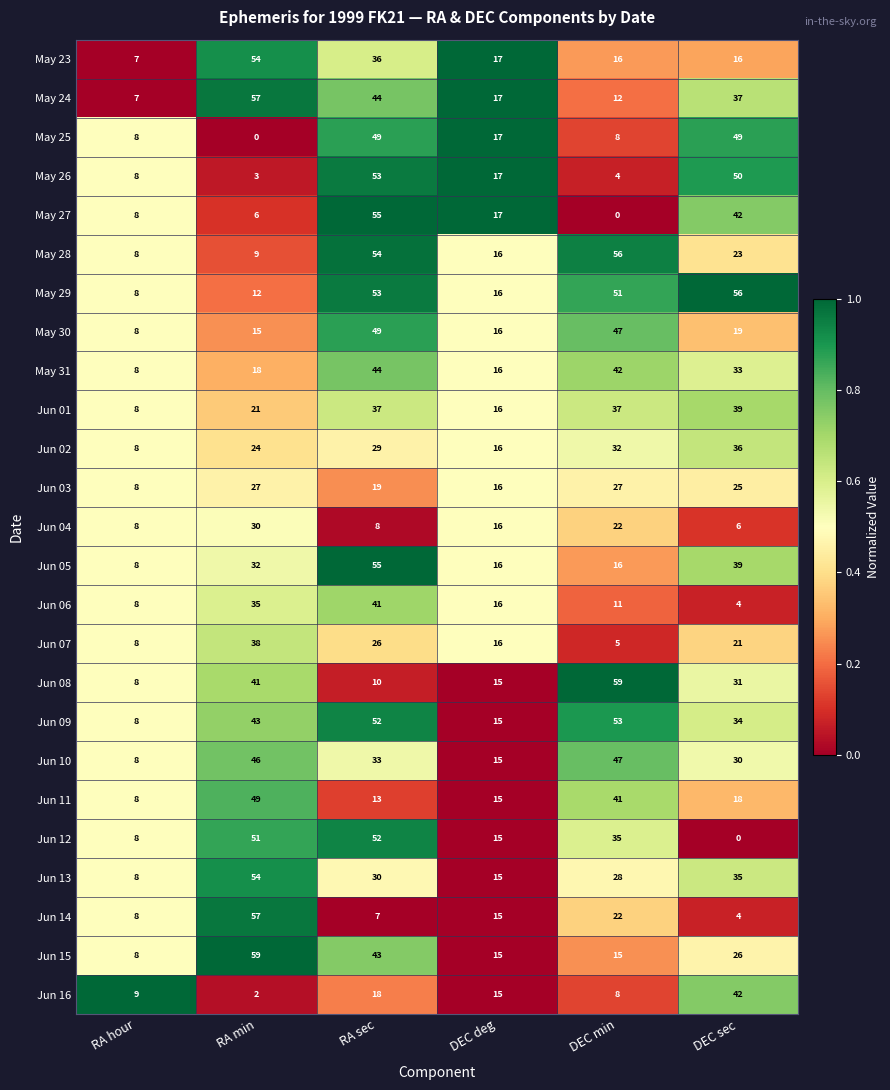

Rank the categories by May 27 value from highest to lowest.

RA sec, DEC sec, DEC deg, RA hour, RA min, DEC min